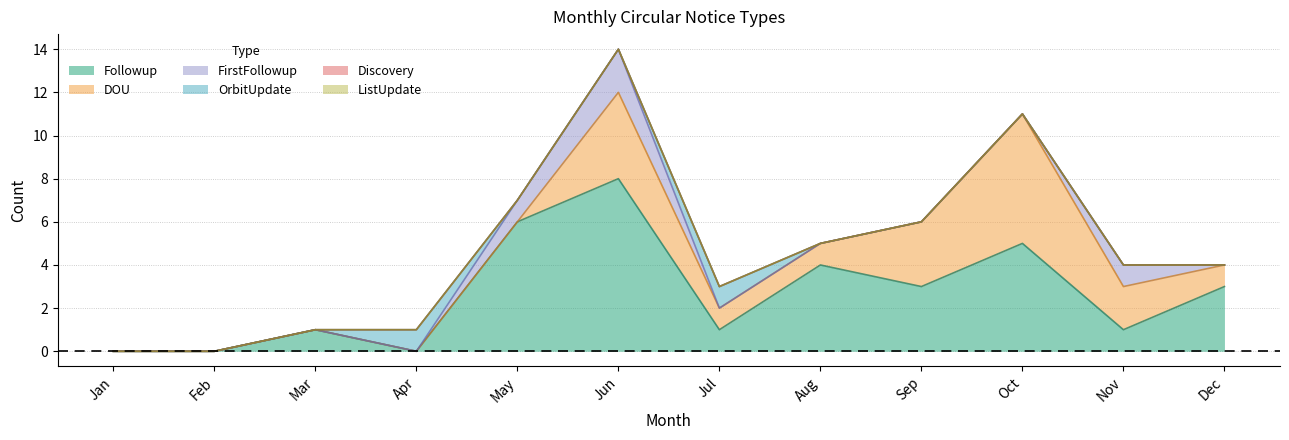

Where is DOU nearest to the value 3?

Sep